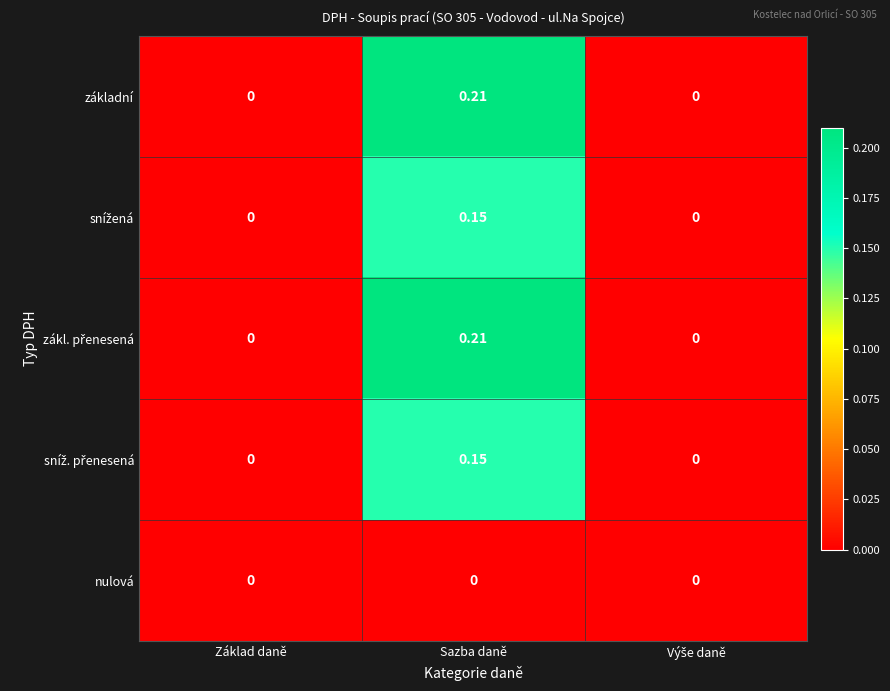

At which category is the sum across all series the highest?

Sazba daně